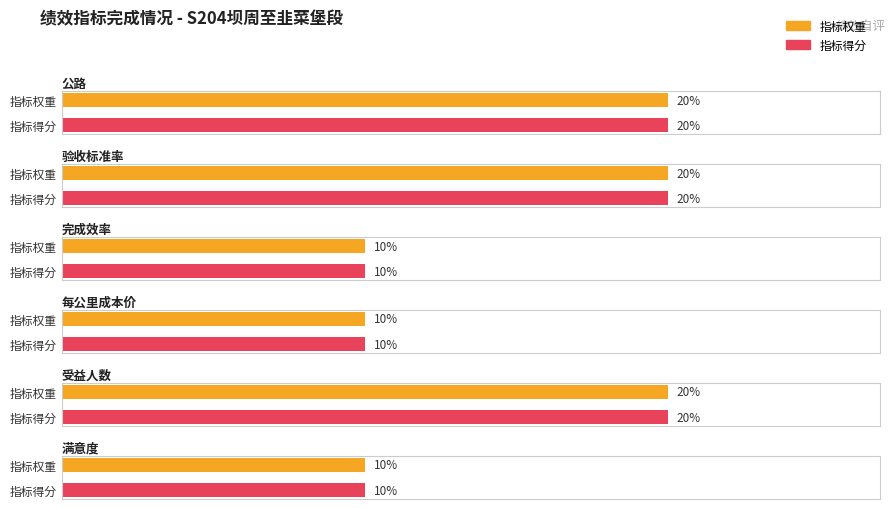

At which label is 指标权重 closest to 15?

公路